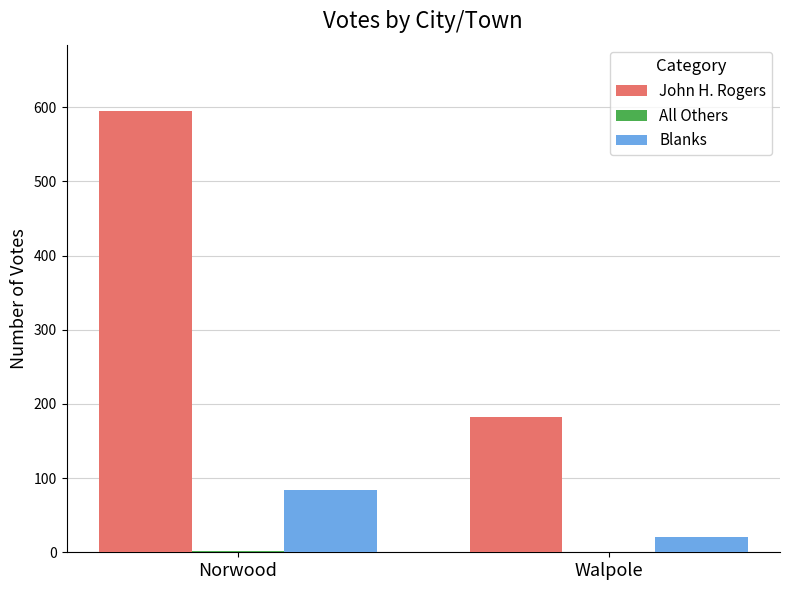

The value of John H. Rogers at Walpole is 274. True or false?

False